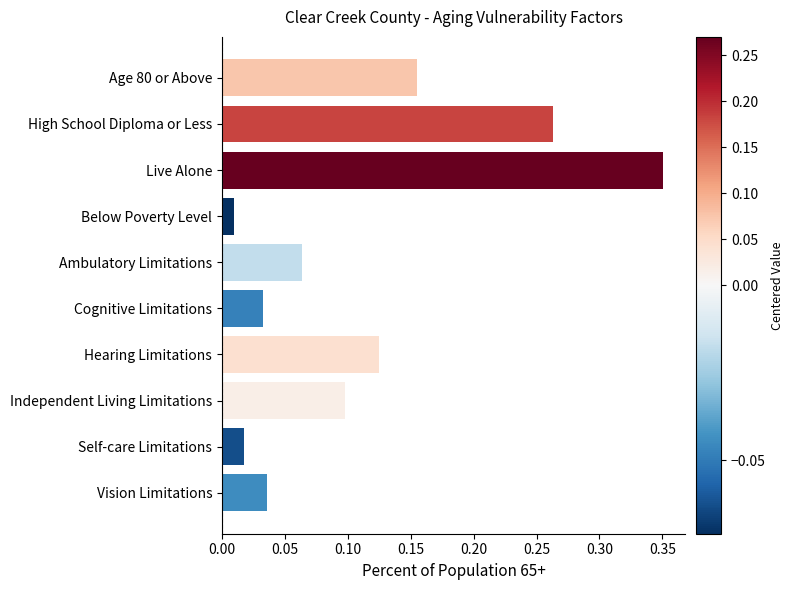

List the labels in order of value, largest first.

Live Alone, High School Diploma or Less, Age 80 or Above, Hearing Limitations, Independent Living Limitations, Ambulatory Limitations, Vision Limitations, Cognitive Limitations, Self-care Limitations, Below Poverty Level